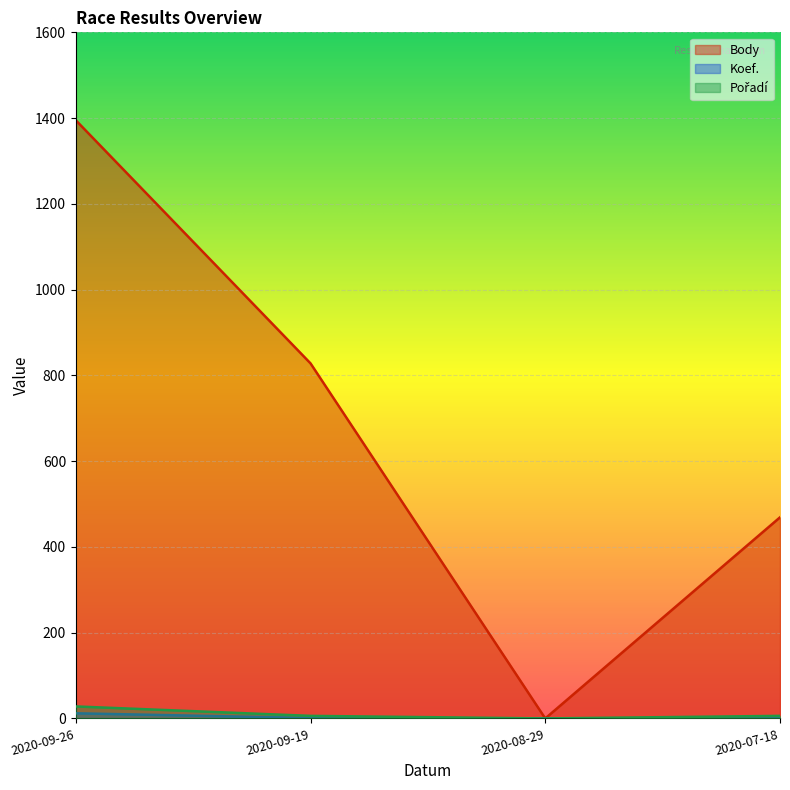

The value of Pořadí at 2020-09-19 is 11. True or false?

False